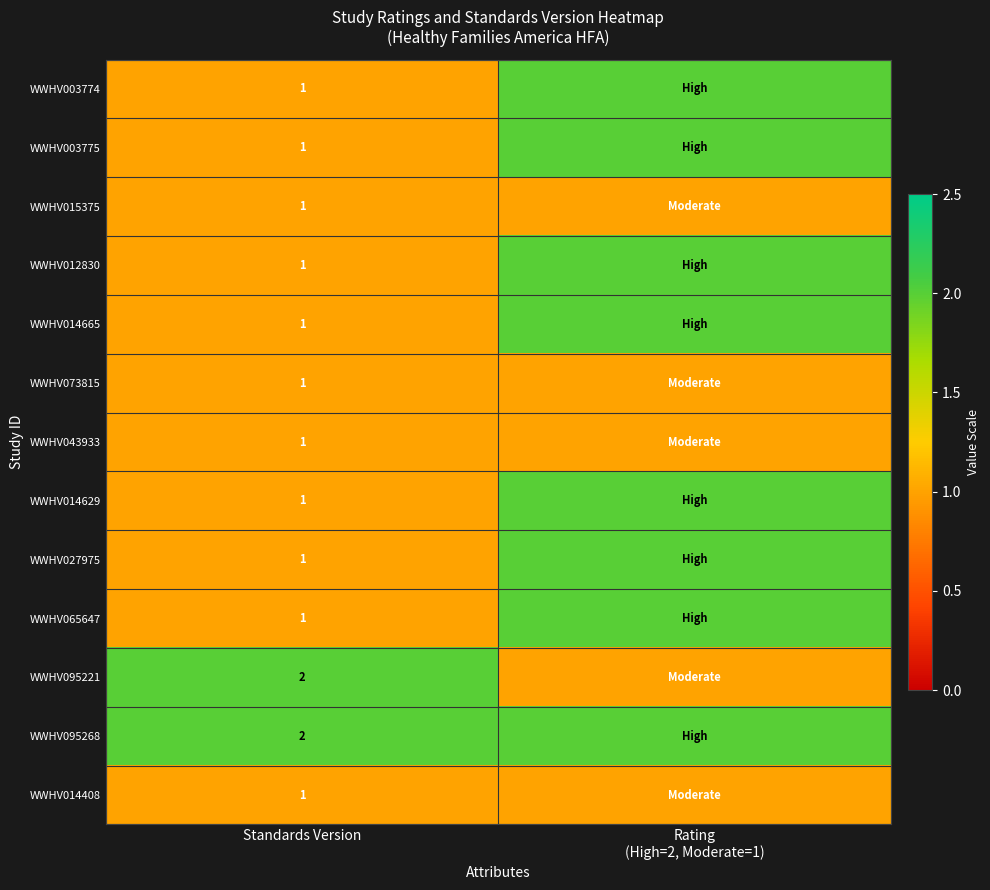

The value of WWHV073815 at Standards Version is 1. True or false?

True